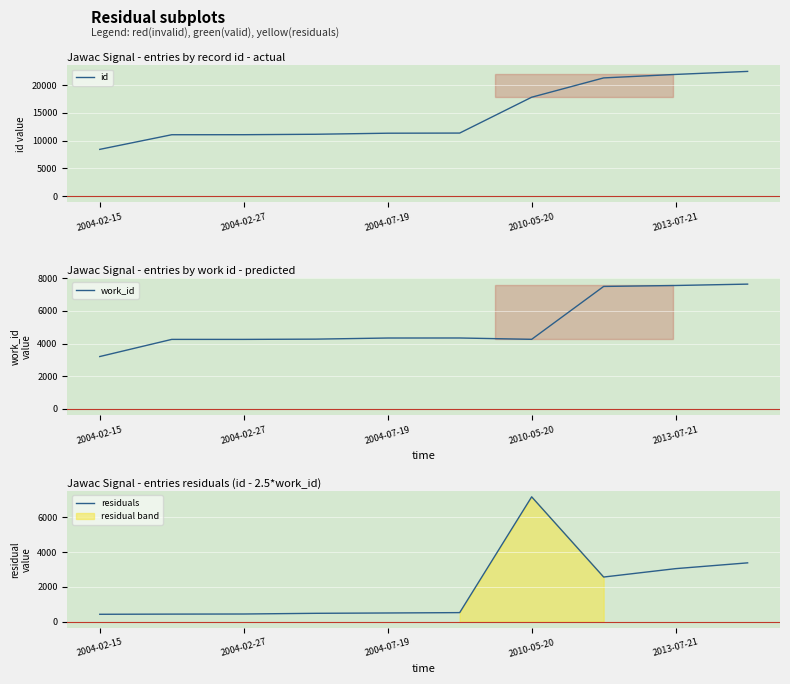

At which label does id reach its minimum?

2004-02-15